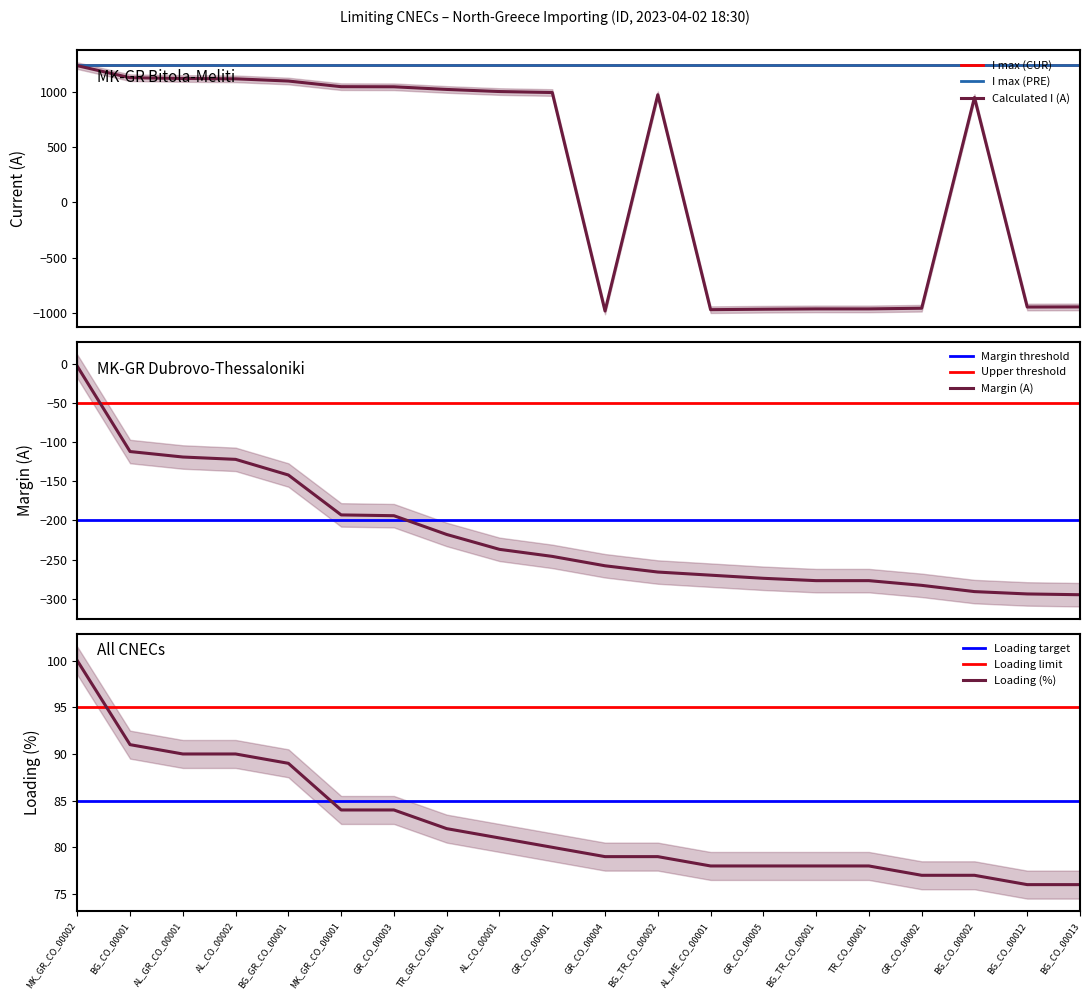

What is the total value across all series at GR_CO_00004?

-1161